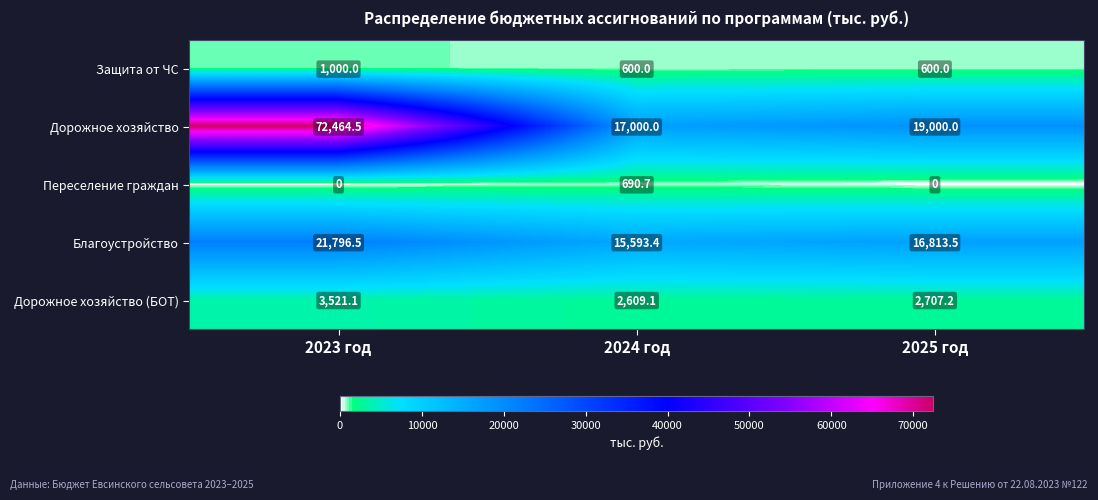

Reading left to right, list all the values displayed in this chart.

Защита от ЧС: 1000.0	600.0	600.0
Дорожное хозяйство: 72464.5	17000.0	19000.0
Переселение граждан: 0.0	690.7	0.0
Благоустройство: 21796.5	15593.4	16813.5
Дорожное хозяйство (БОТ): 3521.1	2609.1	2707.2